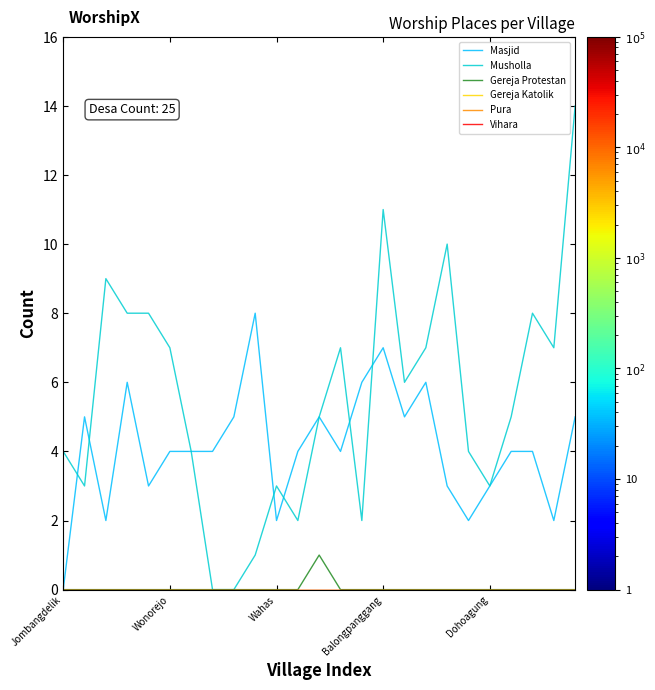

Which series has the largest total across all categories?

Musholla